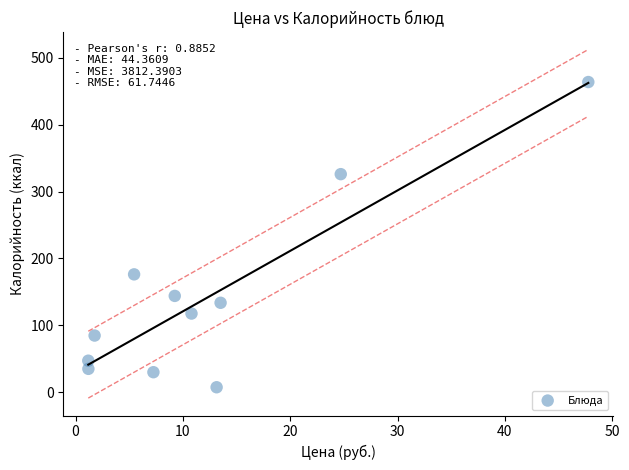

What is the range of X values (max minus min)?

46.6